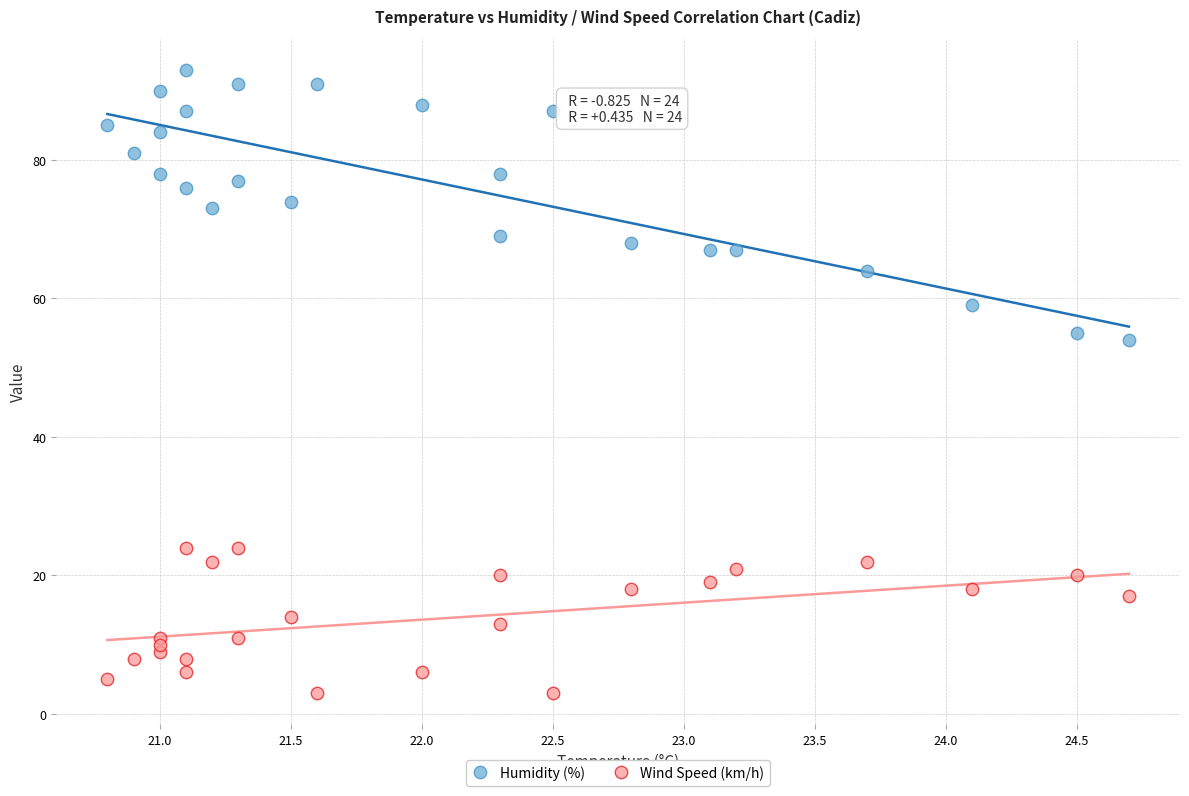

Which series contains the highest Y value?

Humidity (%)